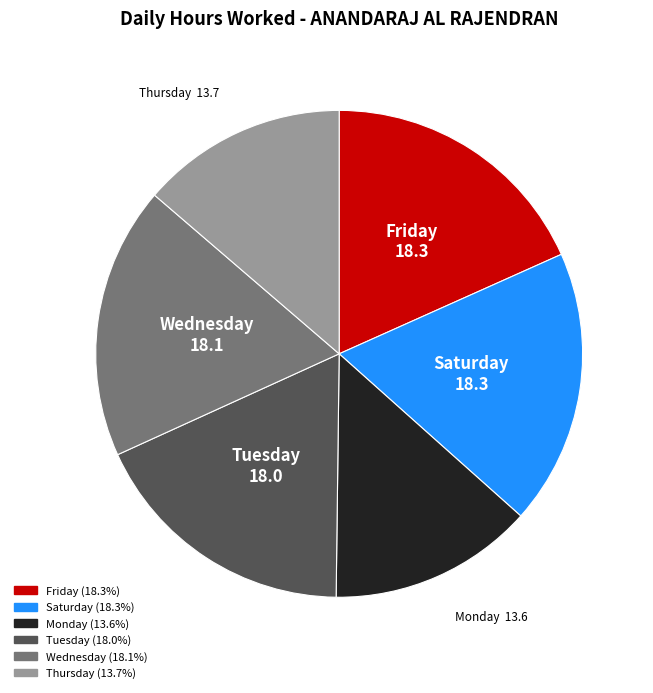

Does any single category account for the majority?

No